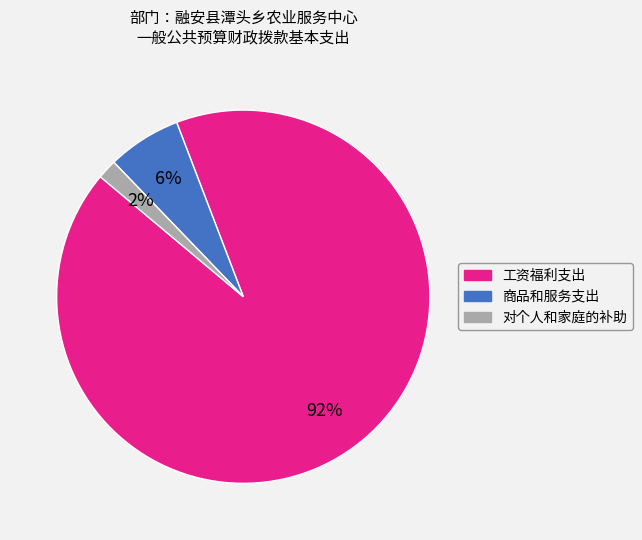

To the nearest percent, what portion does 对个人和家庭的补助 represent?

2%